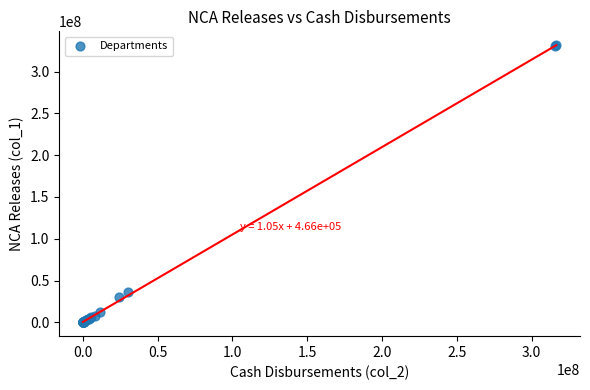

What Y value in the scatter plot is closest to 165717246?

36844707.2